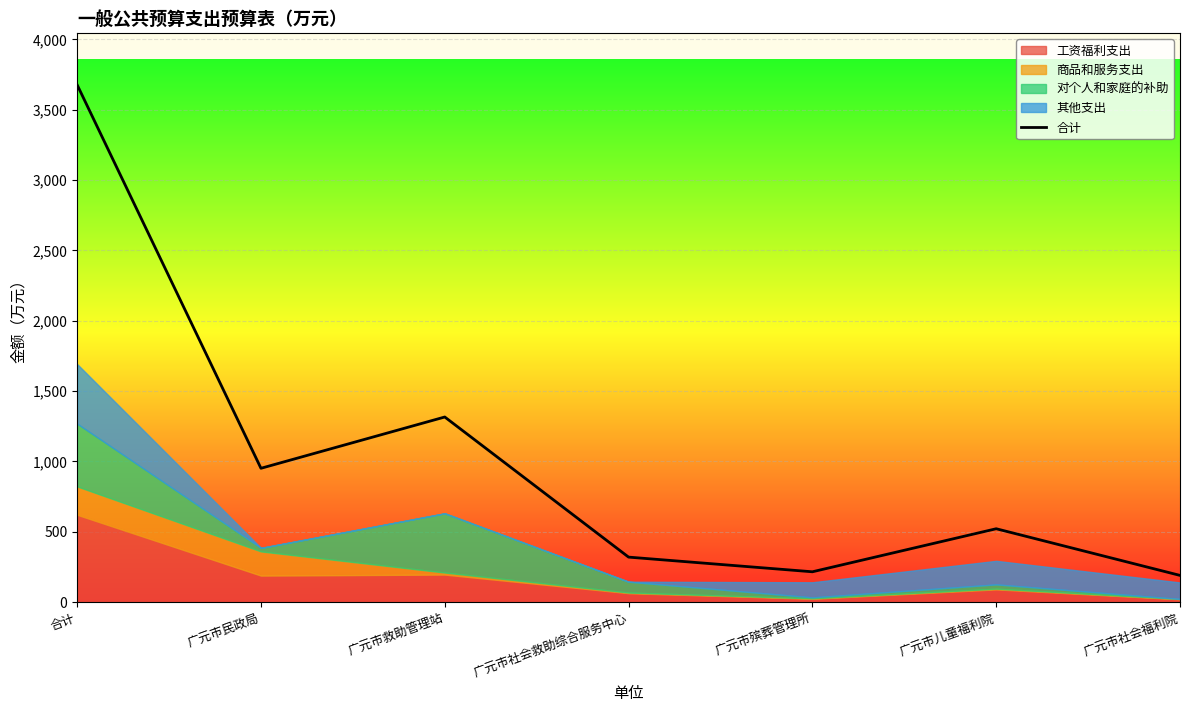

At which label is the value closest to 1932?

广元市救助管理站